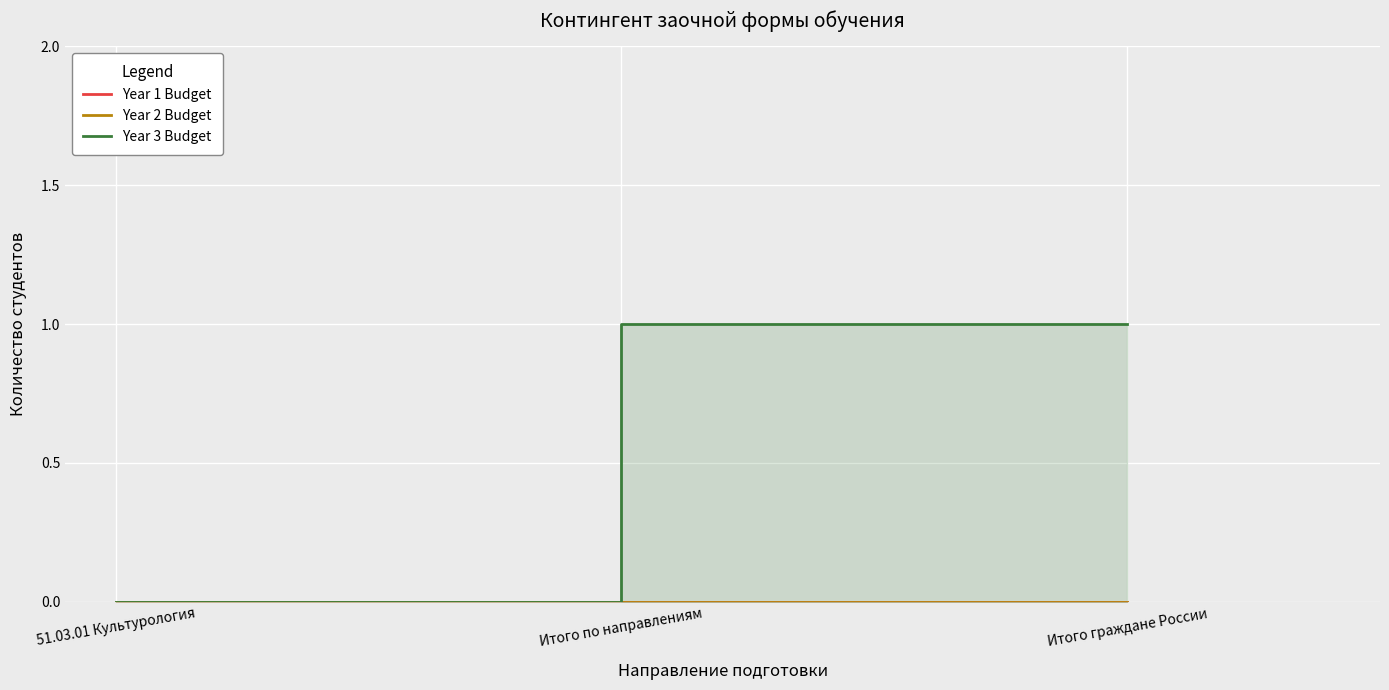

Reading right to left, extract all data points from this chart.

Year 1 Budget: Итого граждане России=0	Итого по направлениям=0	51.03.01 Культурология=0
Year 2 Budget: Итого граждане России=0	Итого по направлениям=0	51.03.01 Культурология=0
Year 3 Budget: Итого граждане России=1	Итого по направлениям=1	51.03.01 Культурология=0